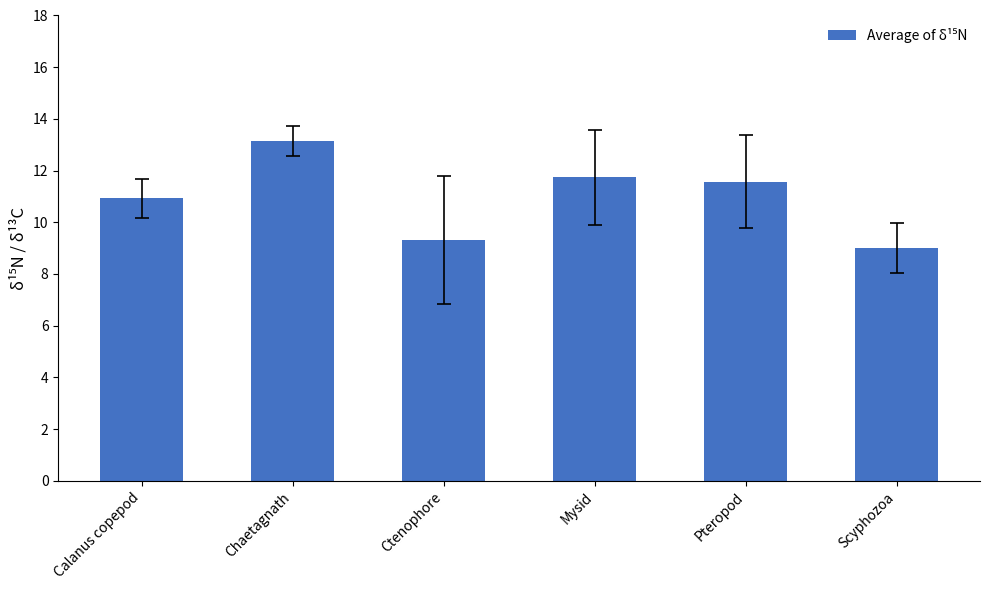

List the labels in order of value, largest first.

Chaetagnath, Mysid, Pteropod, Calanus copepod, Ctenophore, Scyphozoa